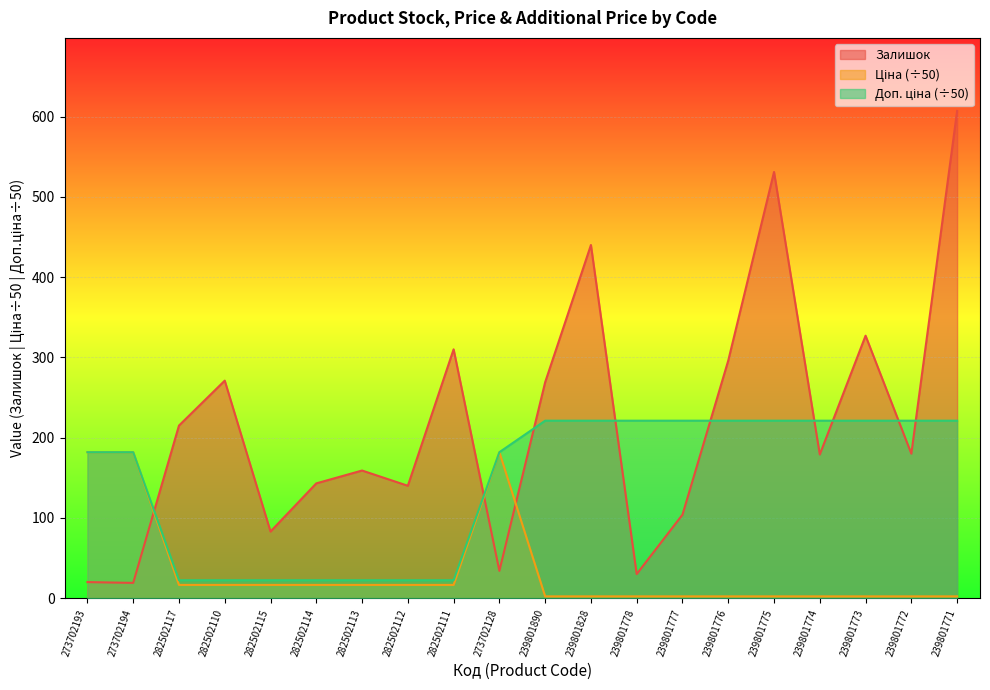

True or false: Доп. ціна and Ціна intersect in this chart.

False